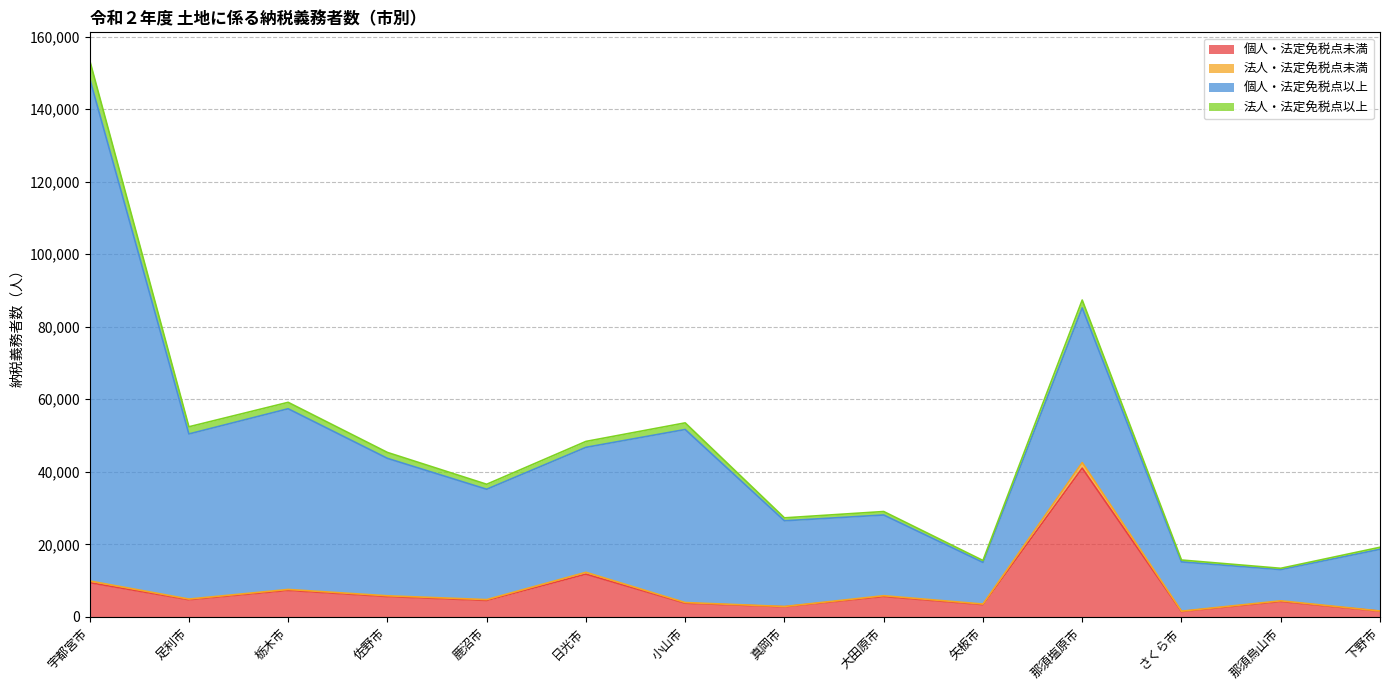

True or false: 個人・法定免税点未満 and 法人・法定免税点未満 cross at least once.

False